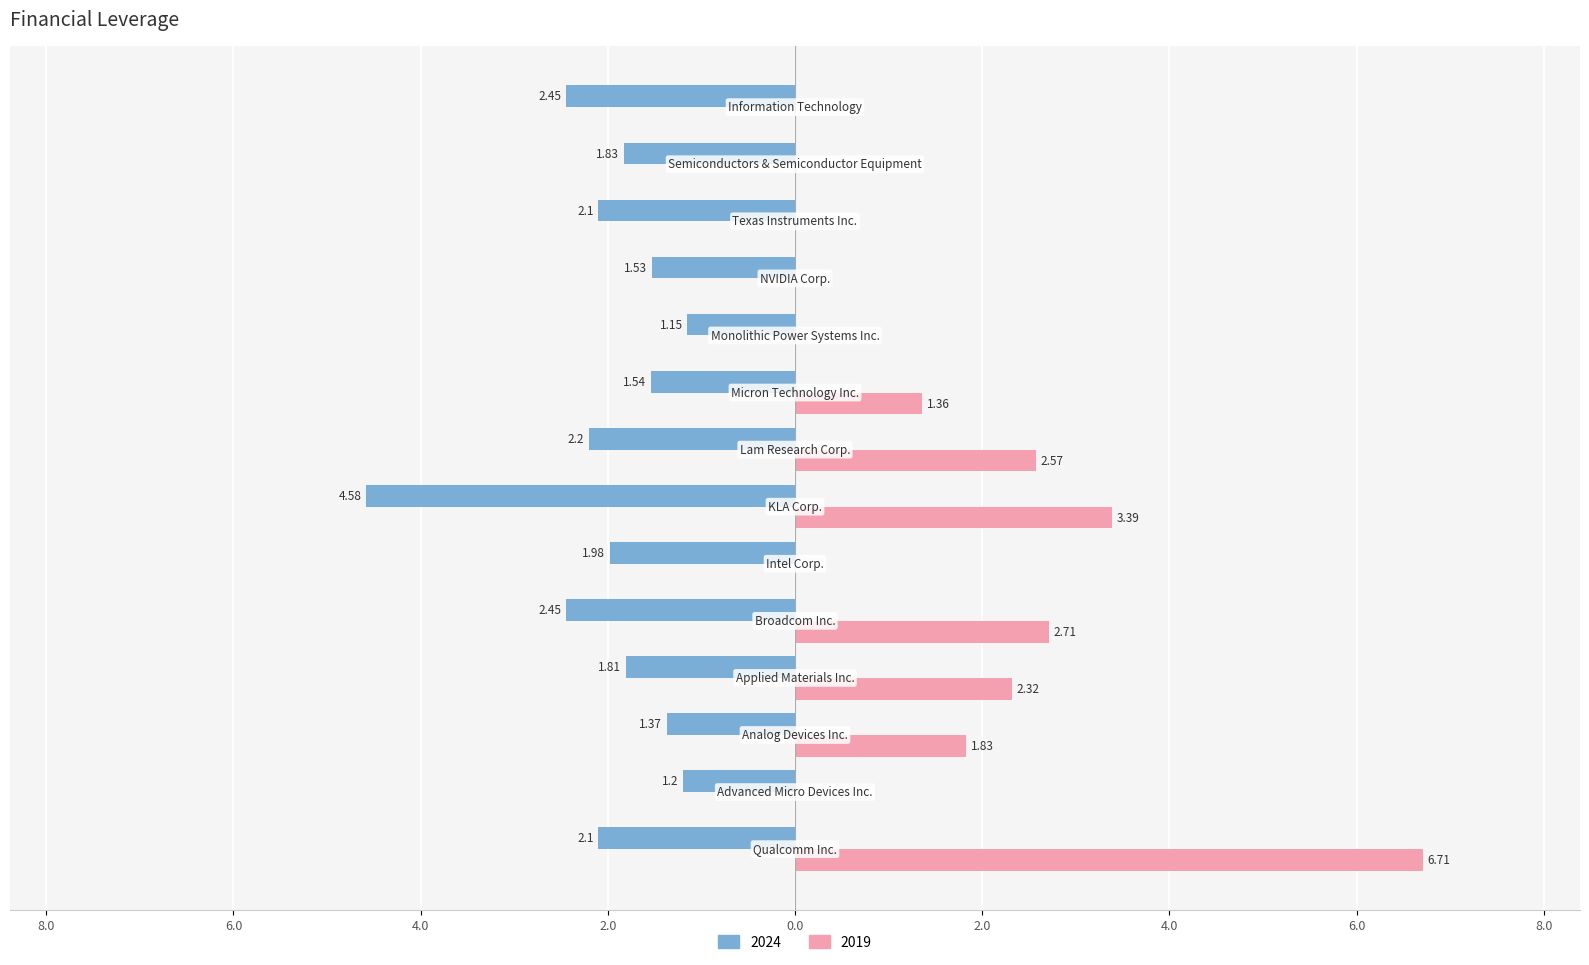

What are all the series names shown in the legend?

2024, 2019